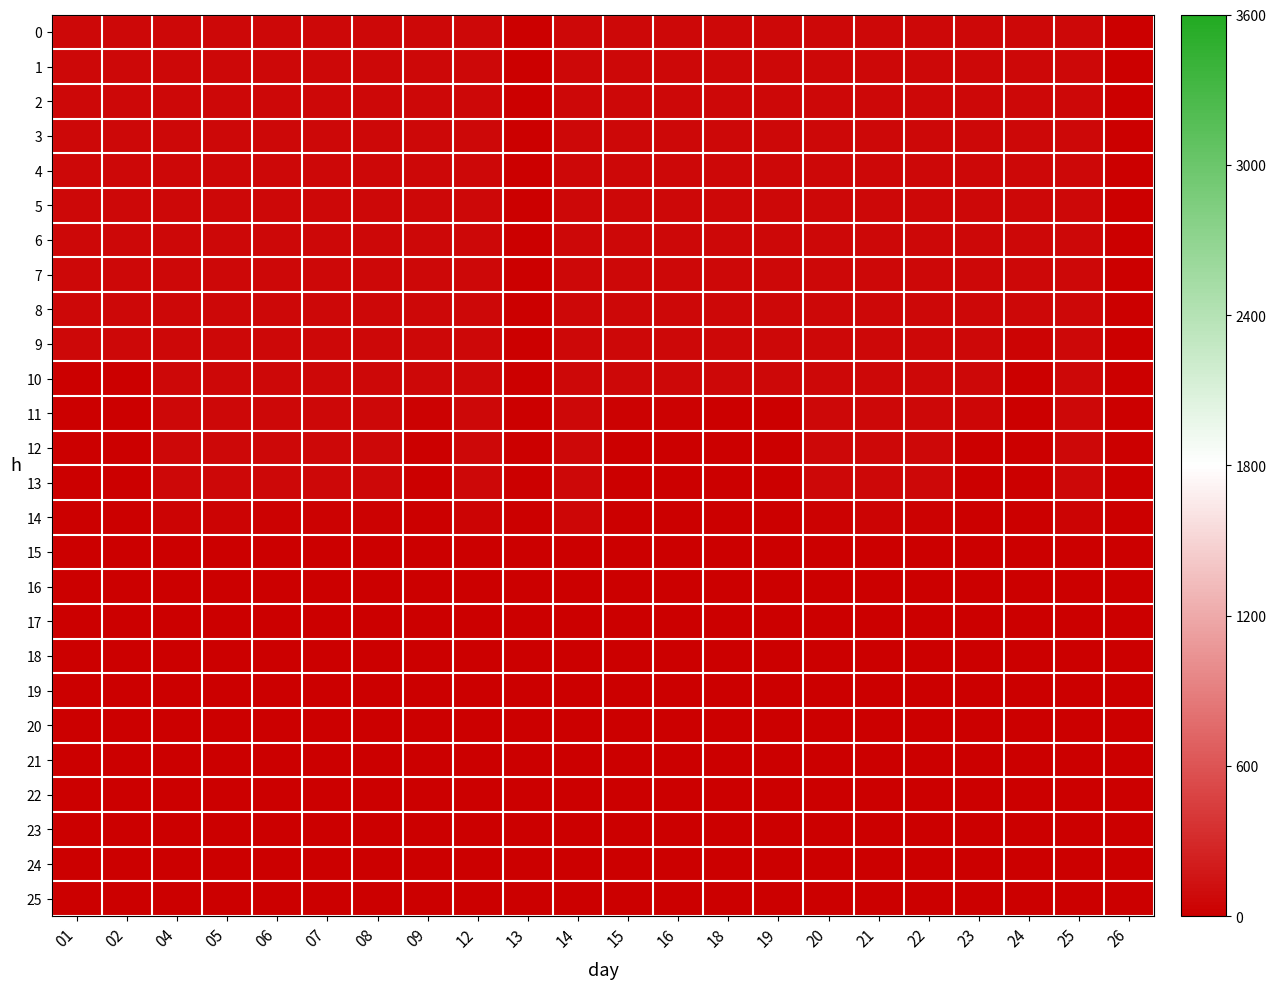

Reading left to right, what are all the values shown in this chart?

0: 01=60.0	02=60.0	04=60.0	05=60.0	06=60.0	07=60.0	08=60.0	09=60.0	12=60.0	13=0.0	14=60.0	15=60.0	16=60.0	18=60.0	19=60.0	20=60.0	21=60.0	22=60.0	23=60.0	24=60.0	25=60.0	26=0.0
1: 01=60.0	02=60.0	04=60.0	05=60.0	06=60.0	07=60.0	08=60.0	09=60.0	12=60.0	13=0.0	14=60.0	15=60.0	16=60.0	18=60.0	19=60.0	20=60.0	21=60.0	22=60.0	23=60.0	24=60.0	25=60.0	26=0.0
2: 01=60.0	02=60.0	04=60.0	05=60.0	06=60.0	07=60.0	08=60.0	09=60.0	12=60.0	13=0.0	14=60.0	15=60.0	16=60.0	18=60.0	19=60.0	20=60.0	21=60.0	22=60.0	23=60.0	24=60.0	25=60.0	26=0.0
3: 01=60.0	02=60.0	04=60.0	05=60.0	06=60.0	07=60.0	08=60.0	09=60.0	12=60.0	13=0.0	14=60.0	15=60.0	16=60.0	18=60.0	19=60.0	20=60.0	21=60.0	22=60.0	23=60.0	24=60.0	25=60.0	26=0.0
4: 01=60.0	02=60.0	04=60.0	05=60.0	06=60.0	07=60.0	08=60.0	09=60.0	12=60.0	13=0.0	14=60.0	15=60.0	16=60.0	18=60.0	19=60.0	20=60.0	21=60.0	22=60.0	23=60.0	24=60.0	25=60.0	26=0.0
5: 01=60.0	02=60.0	04=60.0	05=60.0	06=60.0	07=60.0	08=60.0	09=60.0	12=60.0	13=0.0	14=60.0	15=60.0	16=60.0	18=60.0	19=60.0	20=60.0	21=60.0	22=60.0	23=60.0	24=60.0	25=60.0	26=0.0
6: 01=60.0	02=60.0	04=60.0	05=60.0	06=60.0	07=60.0	08=60.0	09=60.0	12=60.0	13=0.0	14=60.0	15=60.0	16=60.0	18=60.0	19=60.0	20=60.0	21=60.0	22=60.0	23=60.0	24=60.0	25=60.0	26=0.0
7: 01=60.0	02=60.0	04=60.0	05=60.0	06=60.0	07=60.0	08=60.0	09=60.0	12=60.0	13=0.0	14=60.0	15=60.0	16=60.0	18=60.0	19=60.0	20=60.0	21=60.0	22=60.0	23=60.0	24=60.0	25=60.0	26=0.0
8: 01=60.0	02=60.0	04=60.0	05=60.0	06=60.0	07=60.0	08=60.0	09=60.0	12=60.0	13=0.0	14=60.0	15=60.0	16=60.0	18=60.0	19=60.0	20=60.0	21=60.0	22=60.0	23=60.0	24=60.0	25=60.0	26=0.0
9: 01=60.0	02=60.0	04=60.0	05=60.0	06=60.0	07=60.0	08=60.0	09=60.0	12=60.0	13=0.0	14=60.0	15=60.0	16=60.0	18=60.0	19=60.0	20=60.0	21=60.0	22=60.0	23=60.0	24=36.0	25=60.0	26=0.0
10: 01=0.6	02=1.2	04=60.0	05=60.0	06=60.0	07=60.0	08=60.0	09=60.0	12=60.0	13=0.0	14=60.0	15=60.0	16=60.0	18=60.0	19=60.0	20=60.0	21=60.0	22=60.0	23=60.0	24=0.0	25=60.0	26=0.0
11: 01=0.0	02=0.0	04=60.0	05=60.0	06=60.0	07=60.0	08=60.0	09=21.0	12=60.0	13=0.0	14=60.0	15=25.8	16=14.4	18=13.8	19=9.6	20=60.0	21=60.0	22=60.0	23=42.6	24=0.0	25=60.0	26=0.0
12: 01=0.0	02=0.0	04=60.0	05=60.0	06=60.0	07=60.0	08=60.0	09=0.0	12=60.0	13=0.0	14=60.0	15=0.0	16=0.0	18=0.0	19=0.0	20=60.0	21=60.0	22=60.0	23=0.0	24=0.0	25=60.0	26=0.0
13: 01=0.0	02=0.0	04=60.0	05=60.0	06=60.0	07=60.0	08=60.0	09=0.0	12=60.0	13=0.0	14=60.0	15=0.0	16=0.0	18=0.0	19=0.0	20=60.0	21=60.0	22=60.0	23=0.0	24=0.0	25=60.0	26=0.0
14: 01=0.0	02=0.0	04=32.4	05=38.4	06=24.0	07=19.8	08=22.8	09=0.0	12=33.6	13=0.0	14=45.6	15=0.0	16=0.0	18=0.0	19=0.0	20=20.4	21=30.6	22=27.6	23=0.0	24=0.0	25=29.4	26=0.0
15: 01=0.0	02=0.0	04=0.0	05=0.0	06=0.0	07=0.0	08=0.0	09=0.0	12=0.0	13=0.0	14=0.0	15=0.0	16=0.0	18=0.0	19=0.0	20=0.0	21=0.0	22=0.0	23=0.0	24=0.0	25=0.0	26=0.0
16: 01=0.0	02=0.0	04=0.0	05=0.0	06=0.0	07=0.0	08=0.0	09=0.0	12=0.0	13=0.0	14=0.0	15=0.0	16=0.0	18=0.0	19=0.0	20=0.0	21=0.0	22=0.0	23=0.0	24=0.0	25=0.0	26=0.0
17: 01=0.0	02=0.0	04=0.0	05=0.0	06=0.0	07=0.0	08=0.0	09=0.0	12=0.0	13=0.0	14=0.0	15=0.0	16=0.0	18=0.0	19=0.0	20=0.0	21=0.0	22=0.0	23=0.0	24=0.0	25=0.0	26=0.0
18: 01=0.0	02=0.0	04=0.0	05=0.0	06=0.0	07=0.0	08=0.0	09=0.0	12=0.0	13=0.0	14=0.0	15=0.0	16=0.0	18=0.0	19=0.0	20=0.0	21=0.0	22=0.0	23=0.0	24=0.0	25=0.0	26=0.0
19: 01=0.0	02=0.0	04=0.0	05=0.0	06=0.0	07=0.0	08=0.0	09=0.0	12=0.0	13=0.0	14=0.0	15=0.0	16=0.0	18=0.0	19=0.0	20=0.0	21=0.0	22=0.0	23=0.0	24=0.0	25=0.0	26=0.0
20: 01=0.0	02=0.0	04=0.0	05=0.0	06=0.0	07=0.0	08=0.0	09=0.0	12=0.0	13=0.0	14=0.0	15=0.0	16=0.0	18=0.0	19=0.0	20=0.0	21=0.0	22=0.0	23=0.0	24=0.0	25=0.0	26=0.0
21: 01=0.0	02=0.0	04=0.0	05=0.0	06=0.0	07=0.0	08=0.0	09=0.0	12=0.0	13=0.0	14=0.0	15=0.0	16=0.0	18=0.0	19=0.0	20=0.0	21=0.0	22=0.0	23=0.0	24=0.0	25=0.0	26=0.0
22: 01=0.0	02=0.0	04=0.0	05=0.0	06=0.0	07=0.0	08=0.0	09=0.0	12=0.0	13=0.0	14=0.0	15=0.0	16=0.0	18=0.0	19=0.0	20=0.0	21=0.0	22=0.0	23=0.0	24=0.0	25=0.0	26=0.0
23: 01=0.0	02=0.0	04=0.0	05=0.0	06=0.0	07=0.0	08=0.0	09=0.0	12=0.0	13=0.0	14=0.0	15=0.0	16=0.0	18=0.0	19=0.0	20=0.0	21=0.0	22=0.0	23=0.0	24=0.0	25=0.0	26=0.0
24: 01=0.0	02=0.0	04=0.0	05=0.0	06=0.0	07=0.0	08=0.0	09=0.0	12=0.0	13=0.0	14=0.0	15=0.0	16=0.0	18=0.0	19=0.0	20=0.0	21=0.0	22=0.0	23=0.0	24=0.0	25=0.0	26=0.0
25: 01=0.0	02=0.0	04=0.0	05=0.0	06=0.0	07=0.0	08=0.0	09=0.0	12=0.0	13=0.0	14=0.0	15=0.0	16=0.0	18=0.0	19=0.0	20=0.0	21=0.0	22=0.0	23=0.0	24=0.0	25=0.0	26=0.0